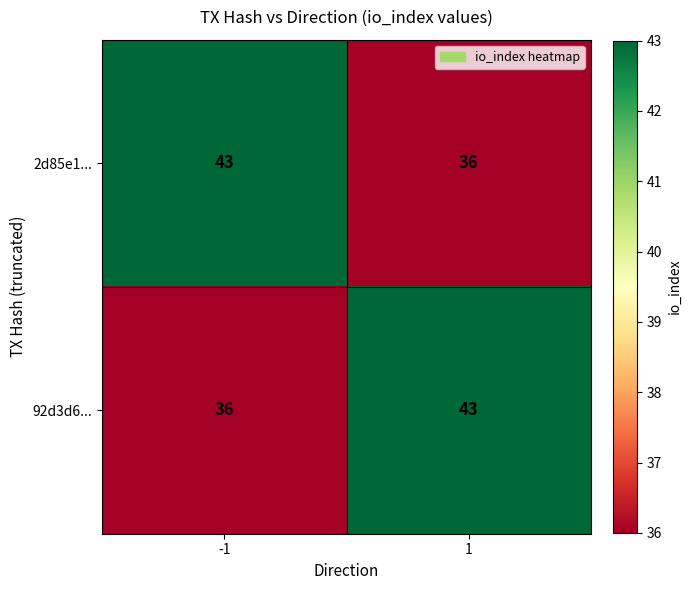

Is the value of 2d85e1... at 1 greater than the value of 92d3d6... at 1?

No